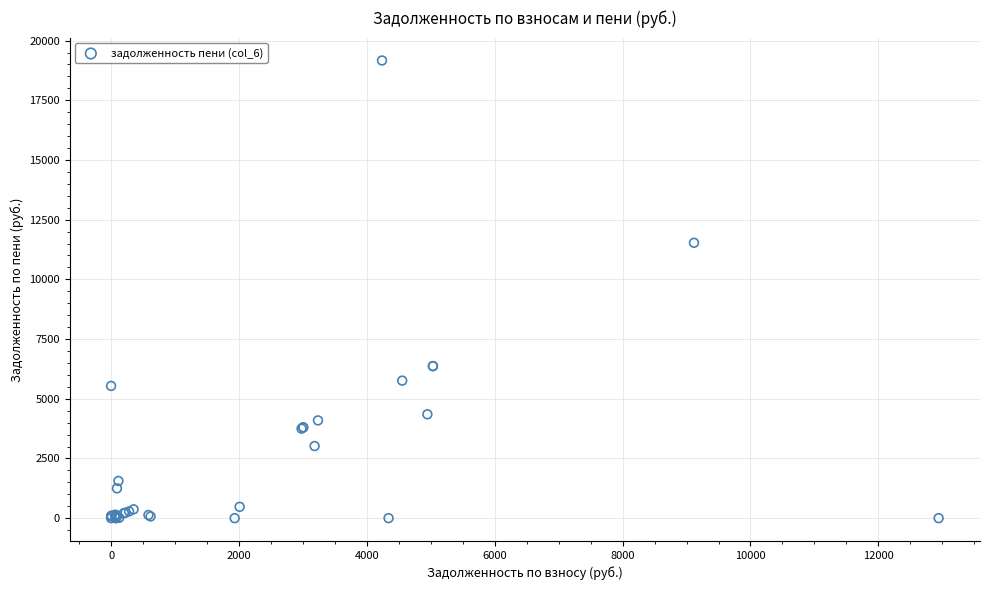

What Y value in the scatter plot is closest to 9582?

11531.9